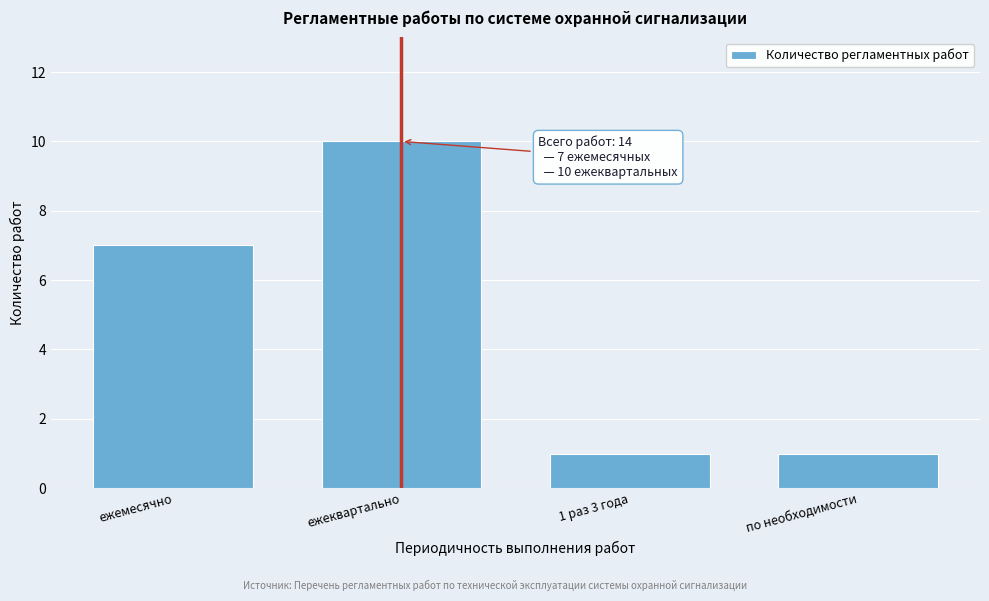

Reading left to right, transcribe all the data shown in this chart.

ежемесячно=7	ежеквартально=10	1 раз 3 года=1	по необходимости=1